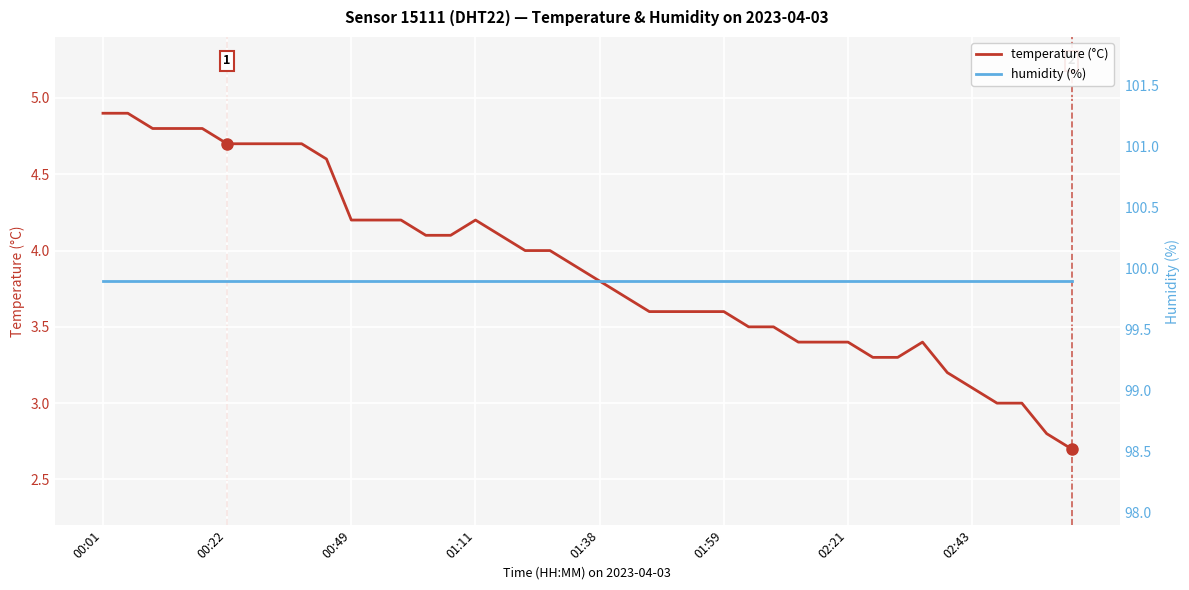

Is it true that temperature (°C) equals 1.7 at 02:43?

False